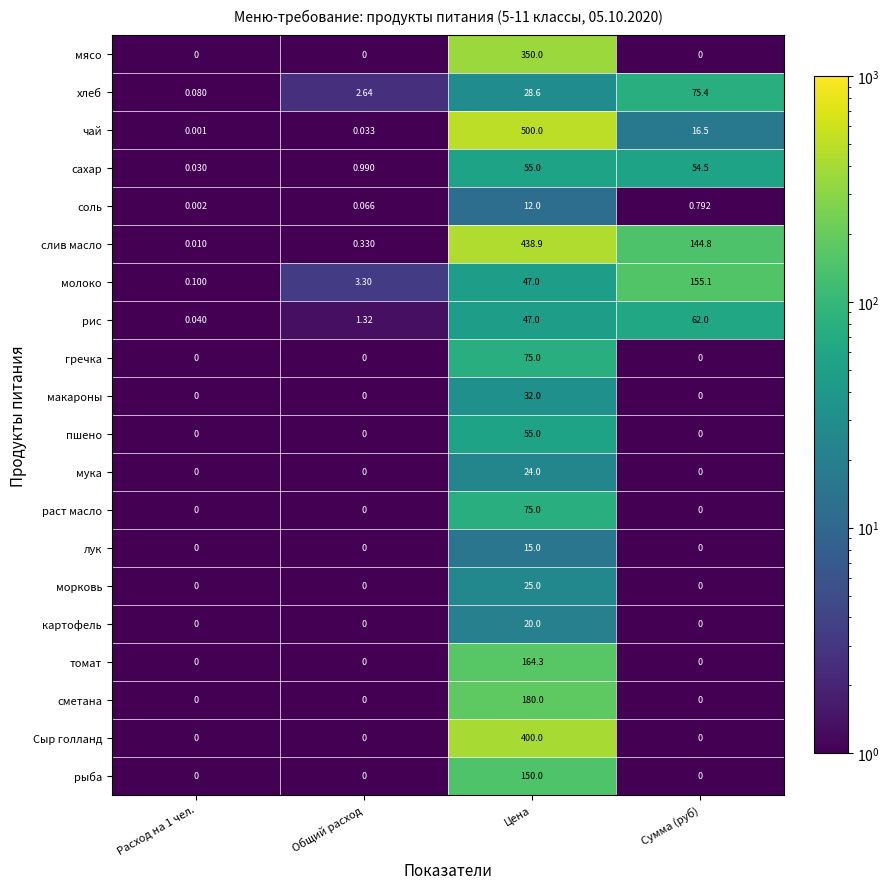

Which series has the largest range (max minus min)?

чай